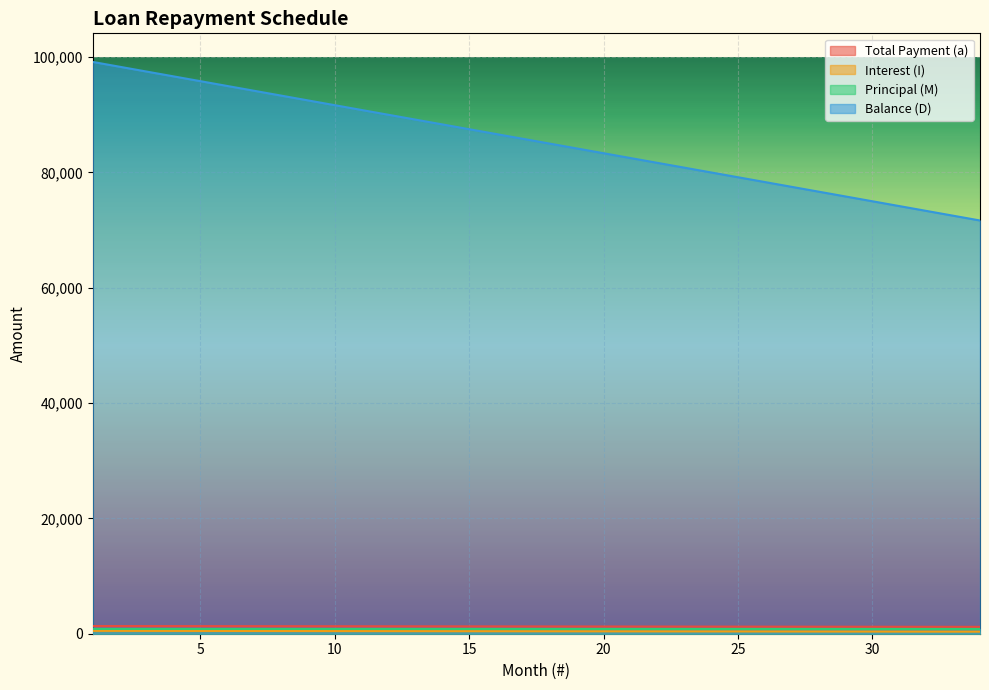

Which category has the lowest value across all series?

34